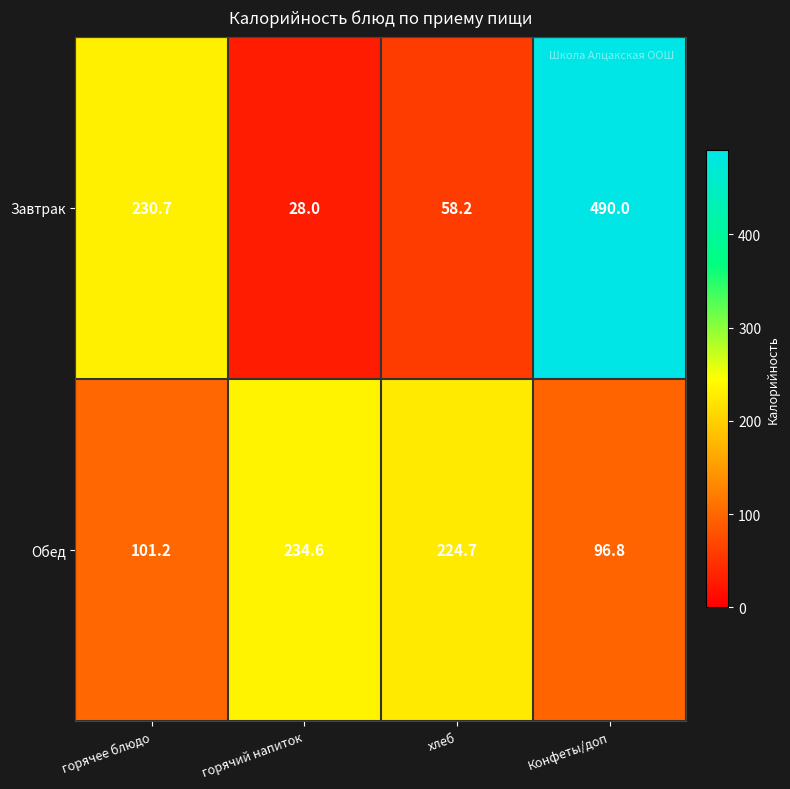

Reading right to left, transcribe all the data shown in this chart.

Завтрак: Конфеты/доп=490.0	хлеб=58.2	горячий напиток=28.0	горячее блюдо=230.7
Обед: Конфеты/доп=96.8	хлеб=224.7	горячий напиток=234.6	горячее блюдо=101.2